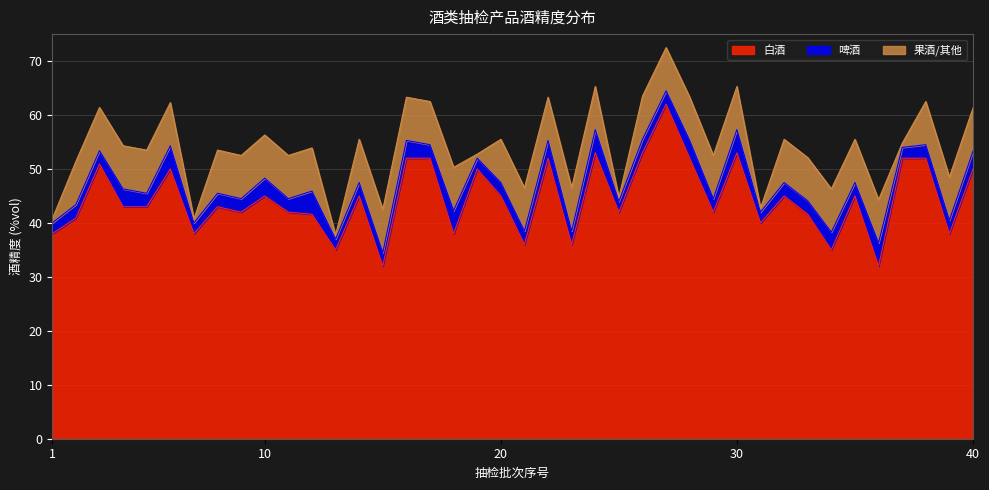

Is the value of 白酒 at 13 greater than the value of 啤酒 at 32?

Yes